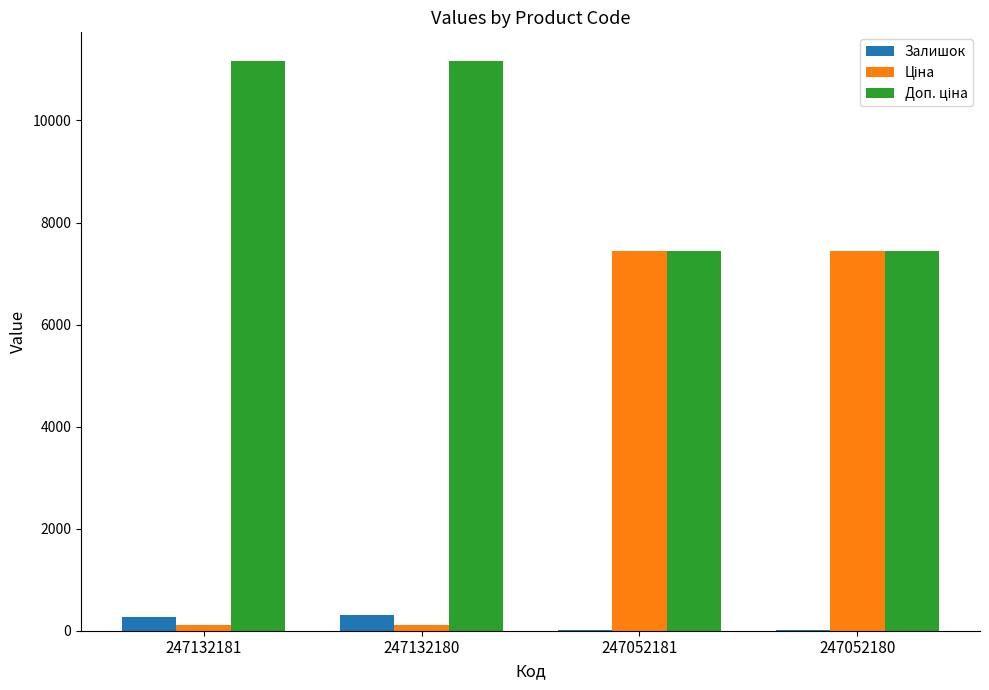

What is the sum of all Залишок values?

611.0